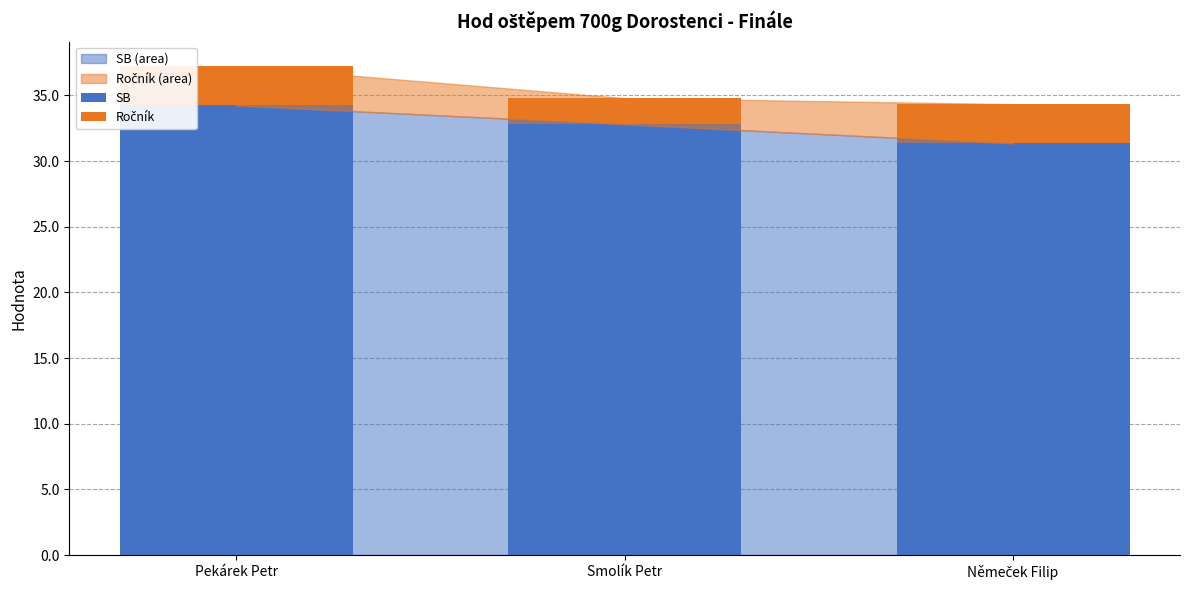

What is the maximum value for SB?

34.2